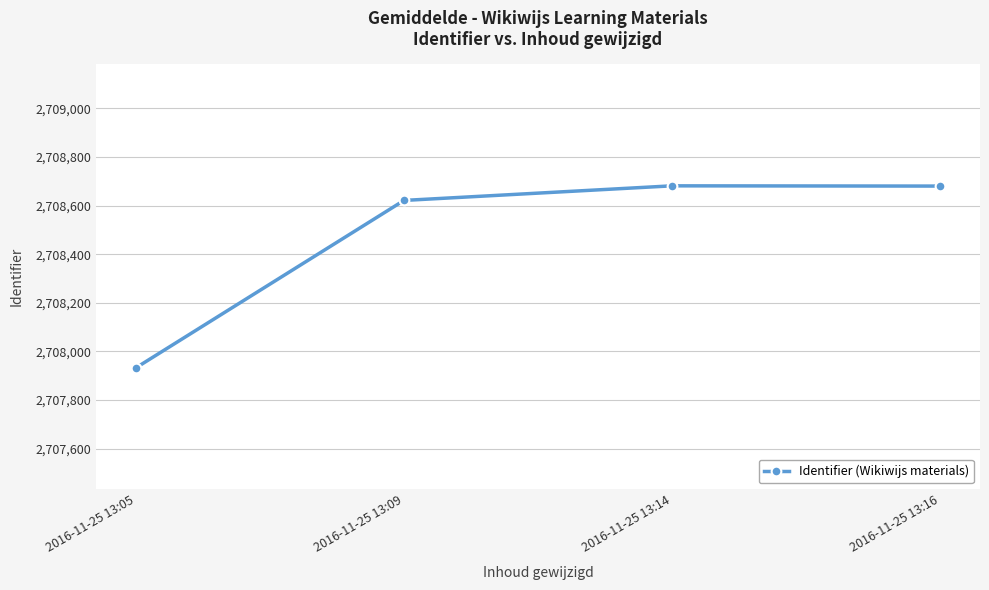

Which label corresponds to the smallest value in the chart?

2016-11-25 13:05